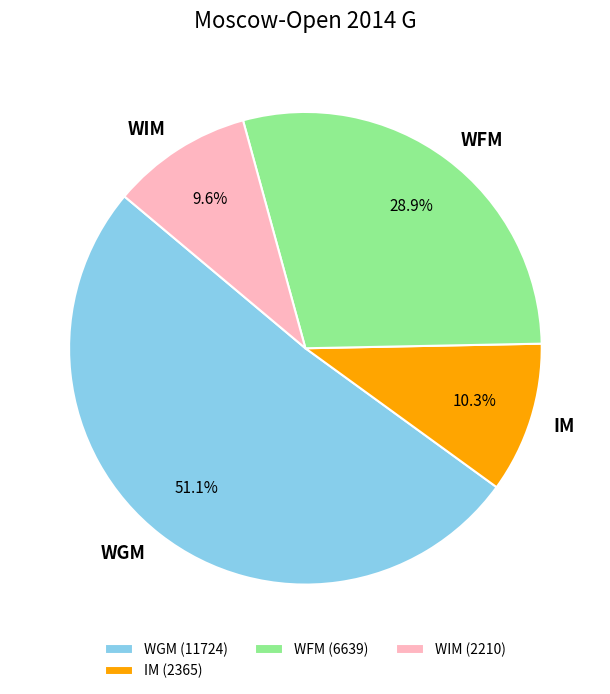

To the nearest percent, what portion does WFM represent?

29%